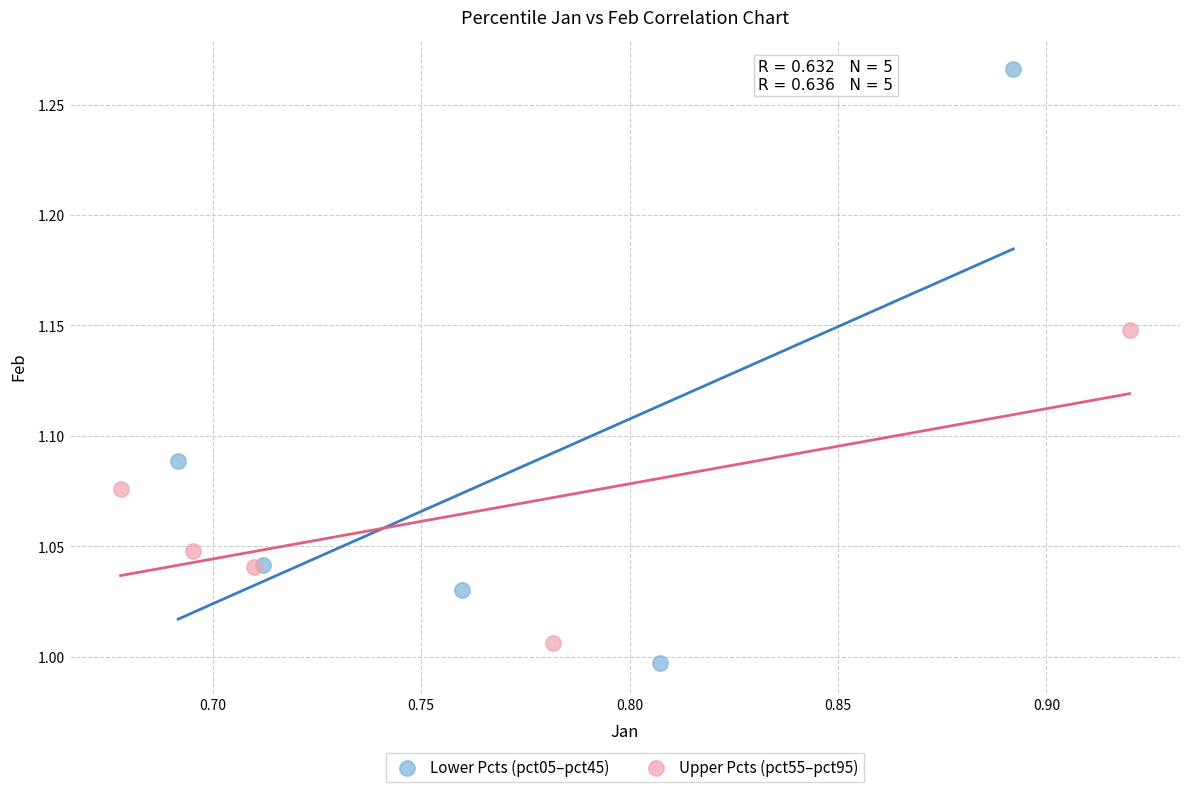

Which series reaches the maximum Y coordinate?

Lower Pcts (pct05–pct45)